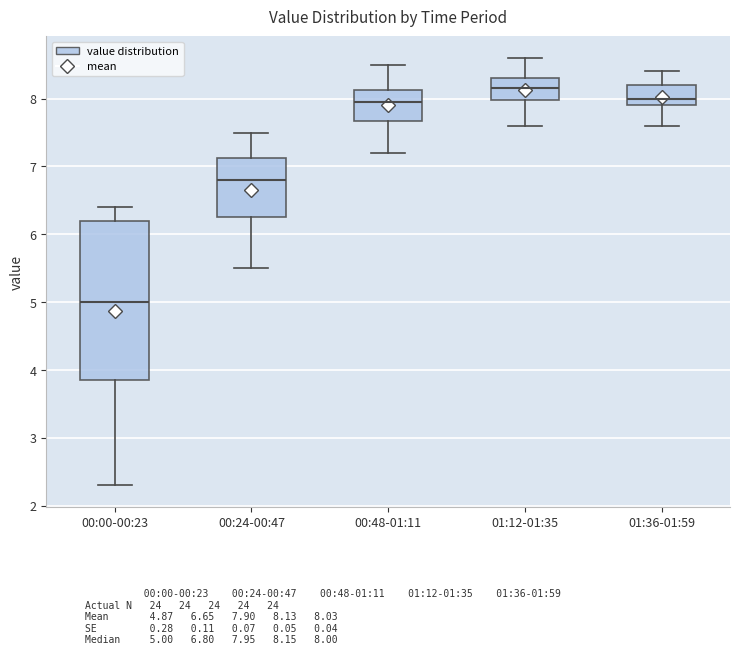

Which box's median line is the lowest?

00:00-00:23